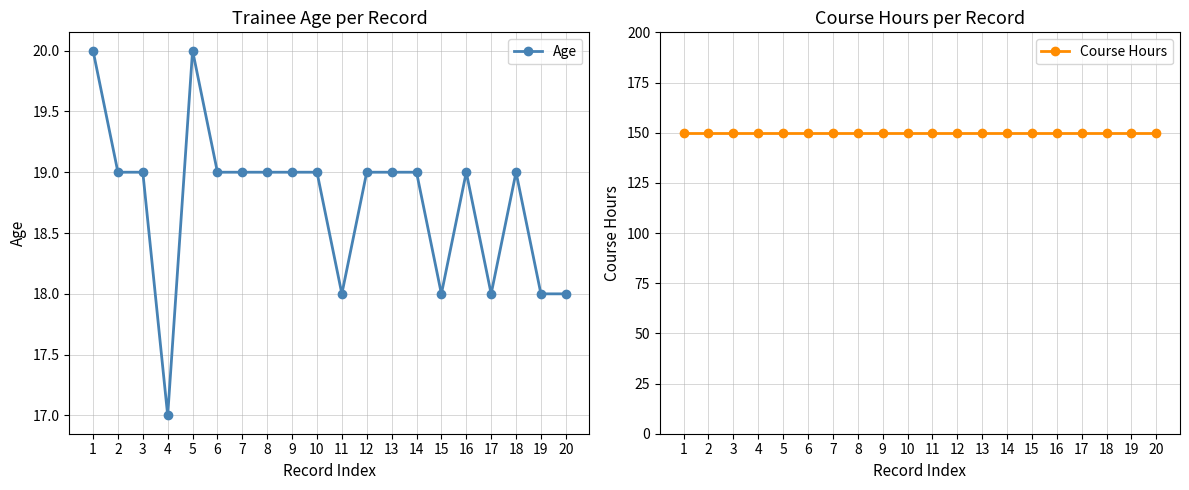

At which label does Age first exceed 19?

1